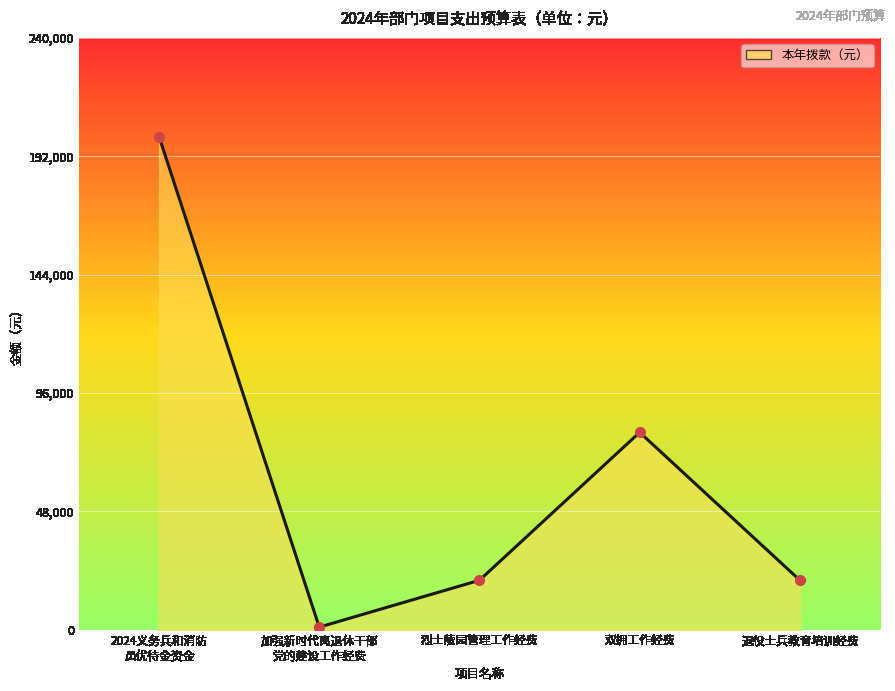

What is the label of the 5th point from the left?

退役士兵教育培训经费